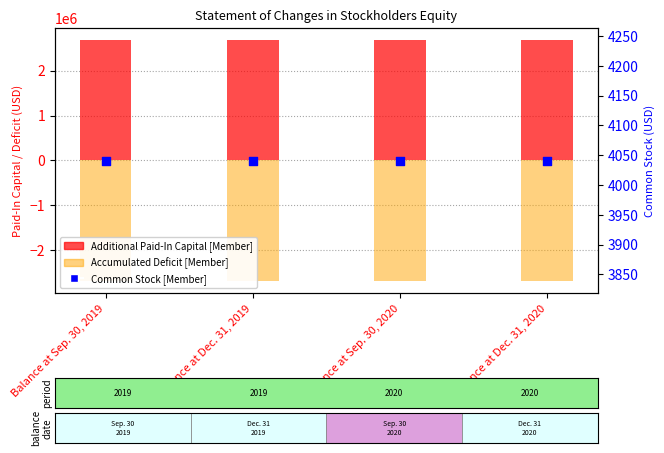

Is the value of Additional Paid-In Capital [Member] at Balance at Sep. 30, 2019 greater than the value of Common Stock [Member] at Balance at Sep. 30, 2019?

Yes